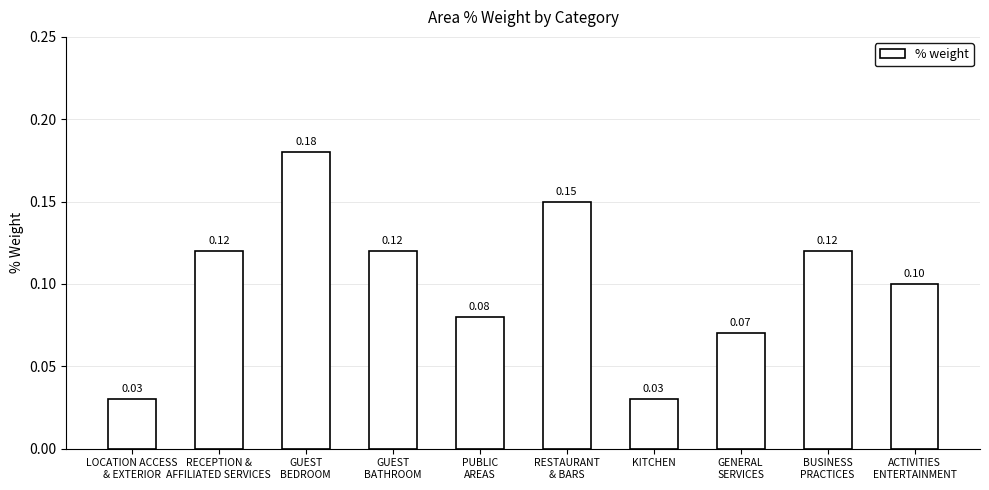

What is the sum of all values?

1.0